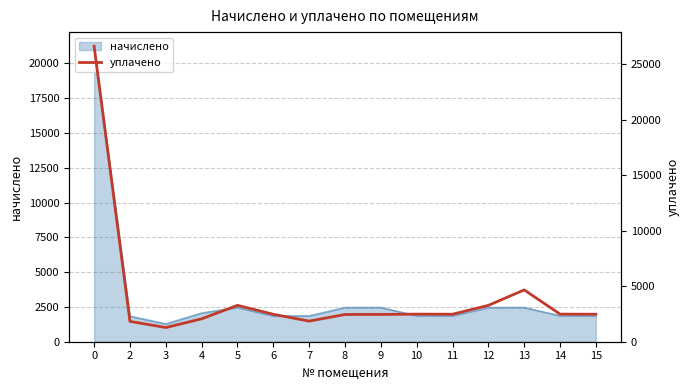

Is it true that the value at 10 is 2484.0?

True